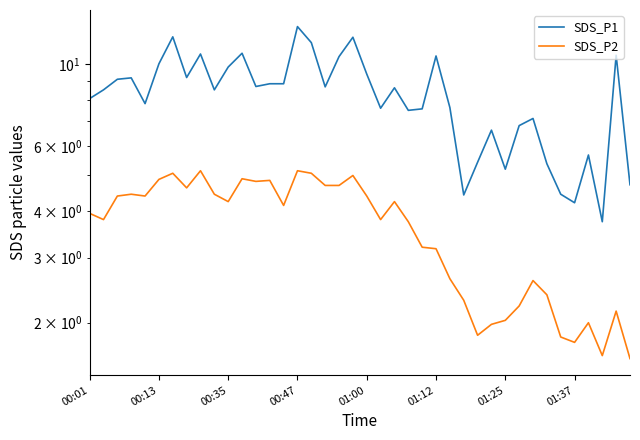

True or false: SDS_P1 and SDS_P2 cross at least once.

False